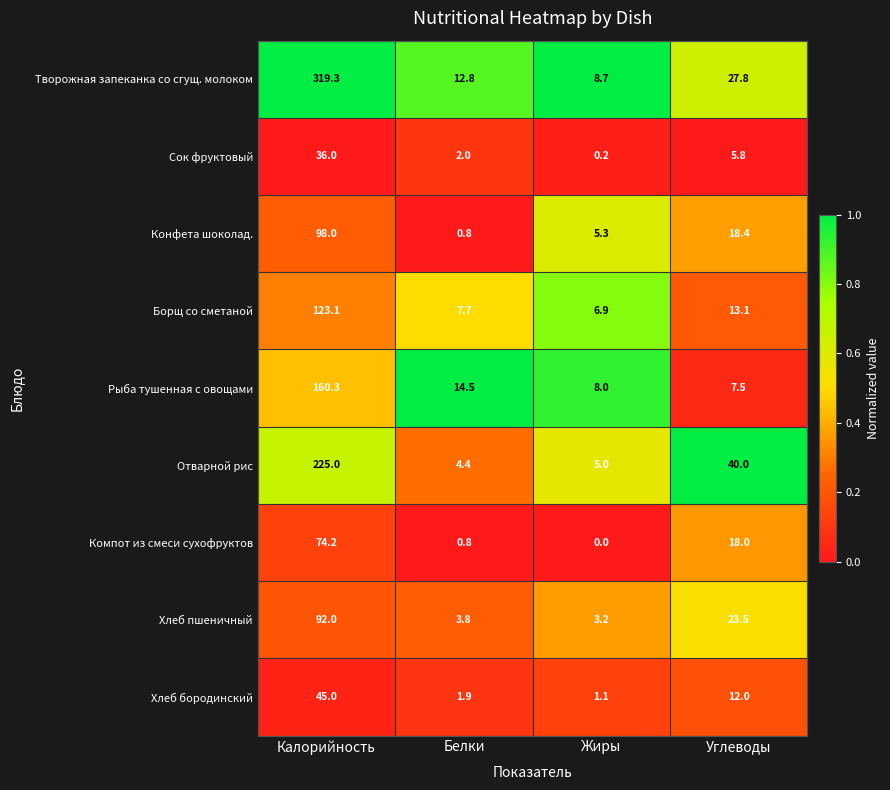

Which series has the largest range (max minus min)?

Творожная запеканка со сгущ. молоком